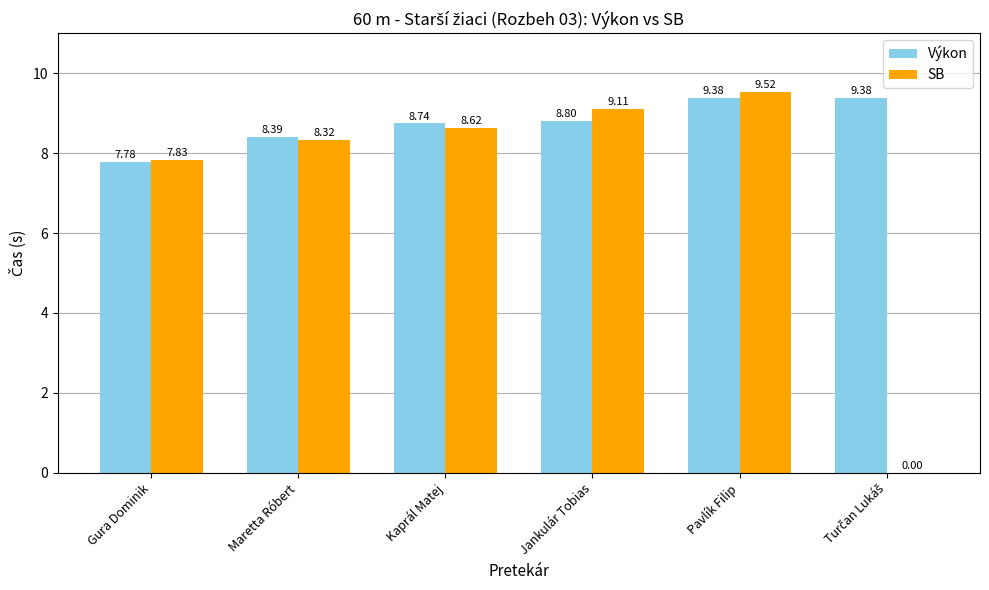

What is the total value across all series at Maretta Róbert?

16.7